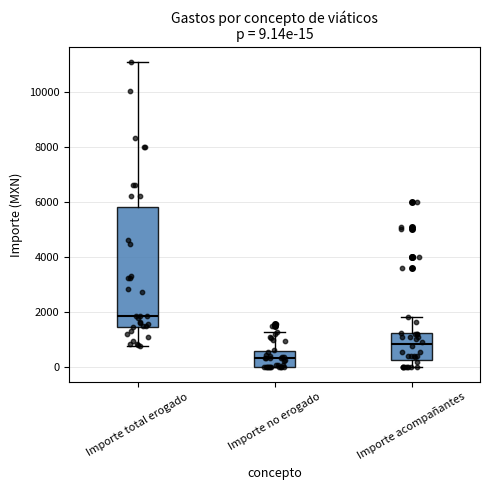

Which box has the highest median line?

Importe total erogado